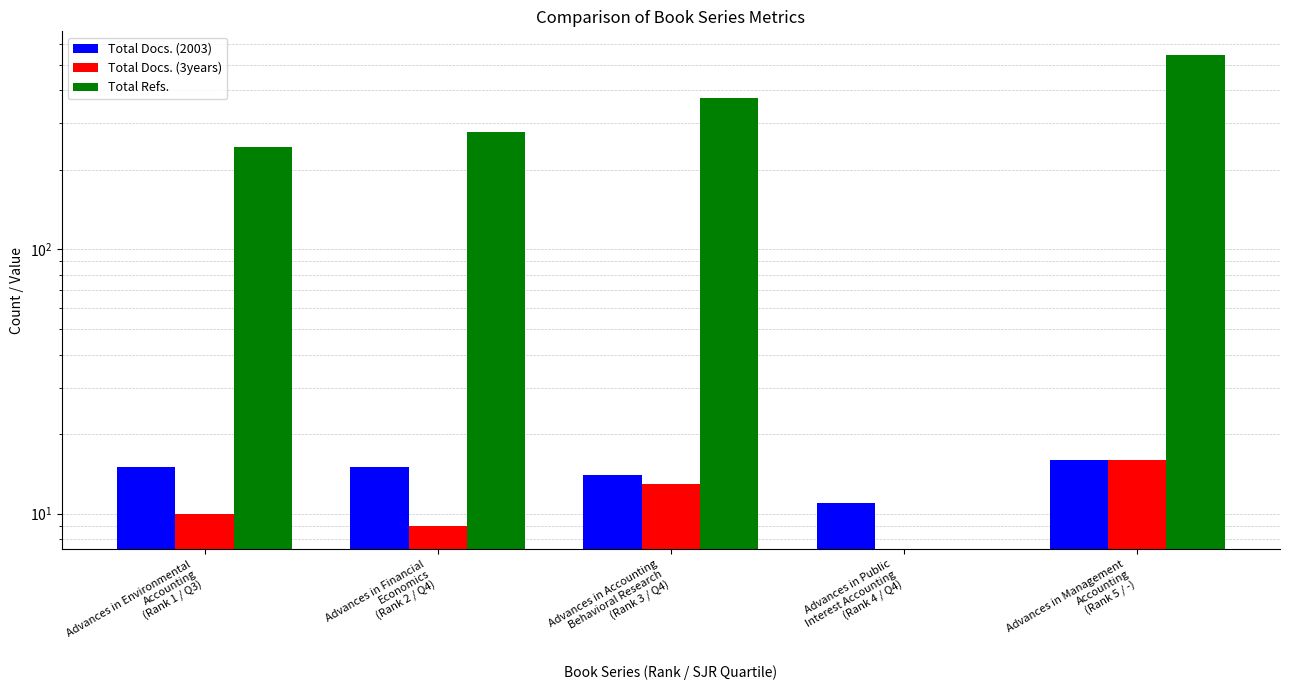

What position from the right is Advances in Public
Interest Accounting
(Rank 4 / Q4)?

2